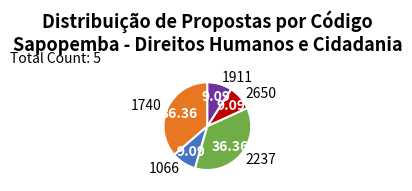

What is the ratio of the value at 1911 to the value at 2650?

1.0